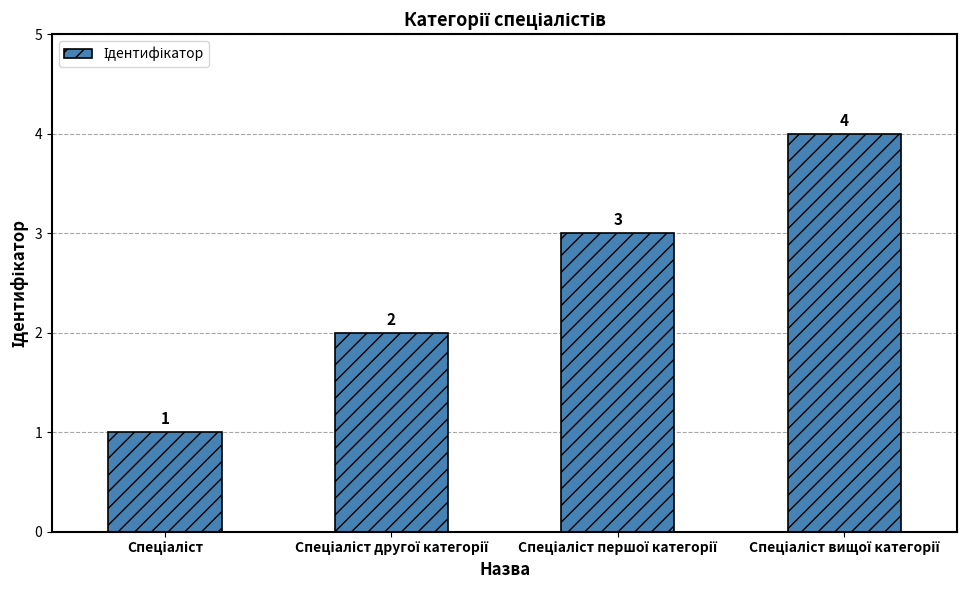

What is the sum of all values?

10